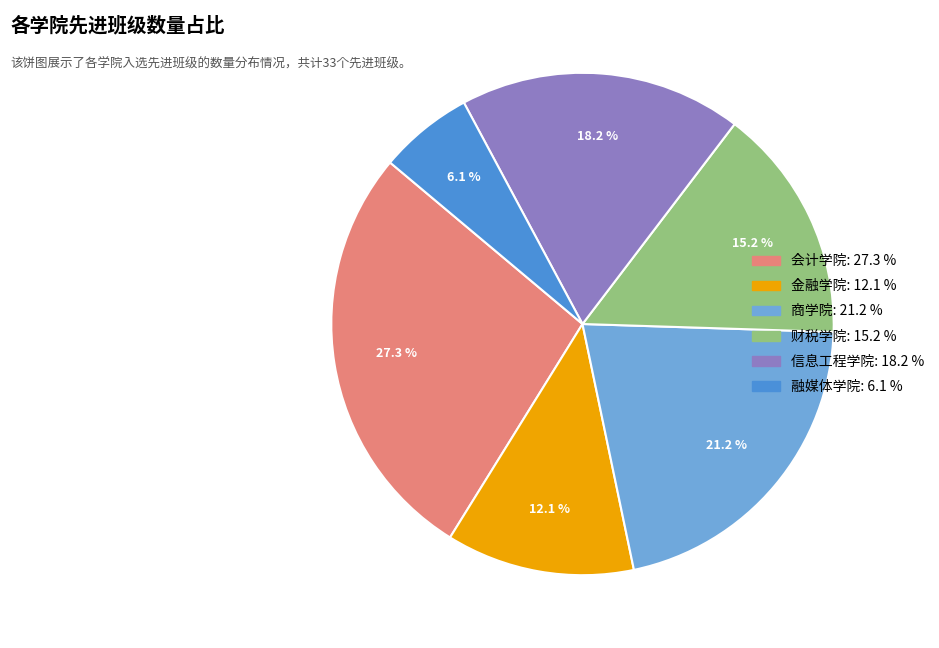

To the nearest percent, what is the average slice percentage?

17%